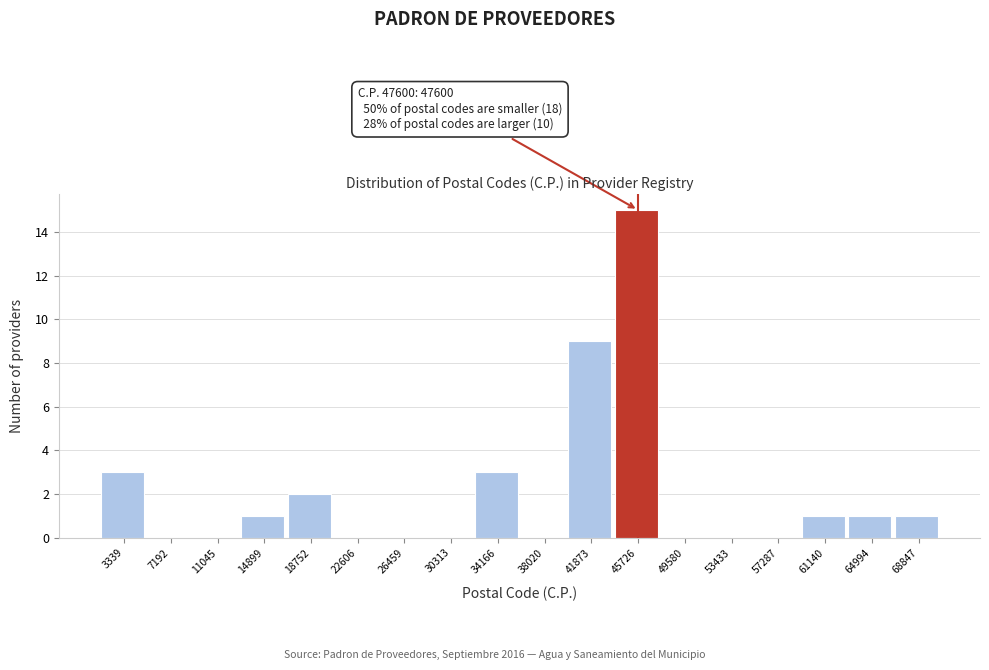

Reading left to right, extract all data points from this chart.

3339=3	7192=0	11045=0	14899=1	18752=2	22606=0	26459=0	30313=0	34166=3	38020=0	41873=9	45726=15	49580=0	53433=0	57287=0	61140=1	64994=1	68847=1